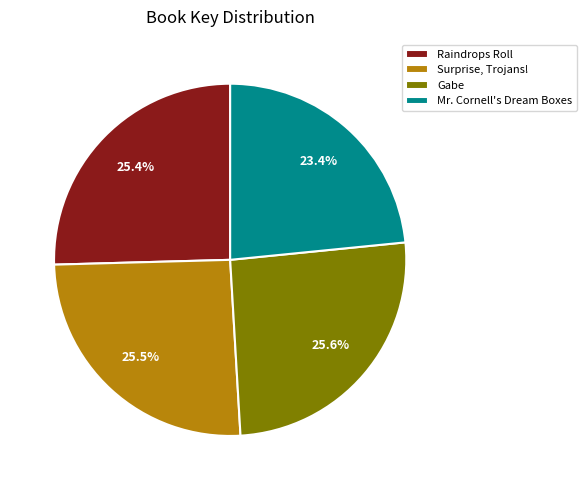

What is the smallest slice in the pie chart?

Mr. Cornell's Dream Boxes